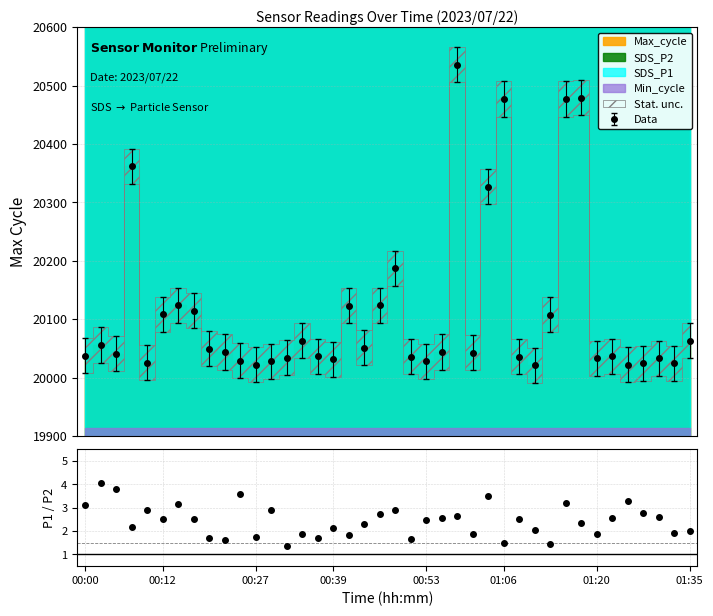

How many points are lower than both their immediate neighbors (excluding endpoints)?

13